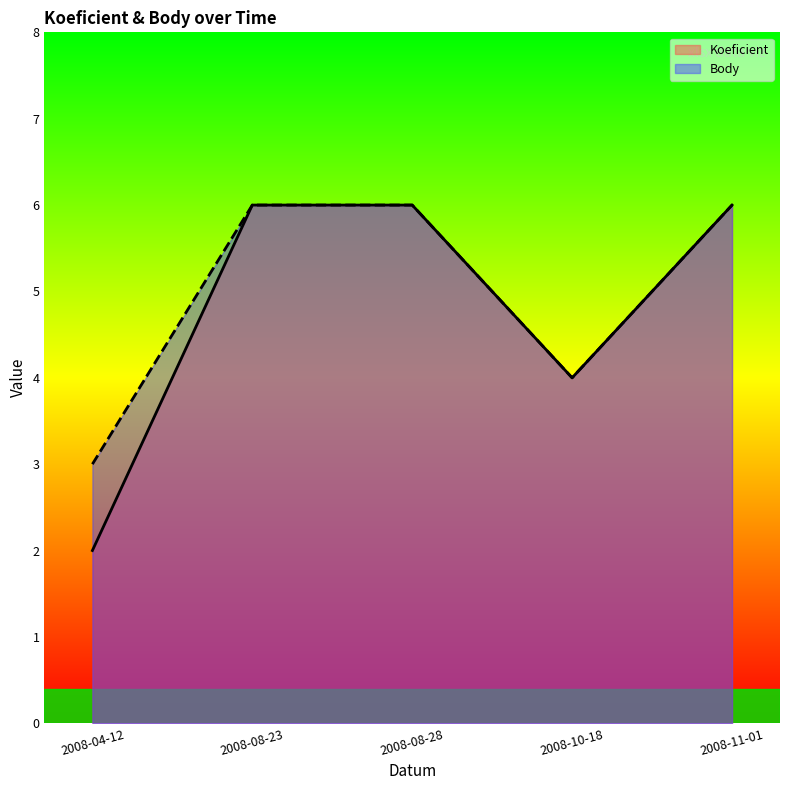

True or false: Koeficient and Body cross at least once.

False